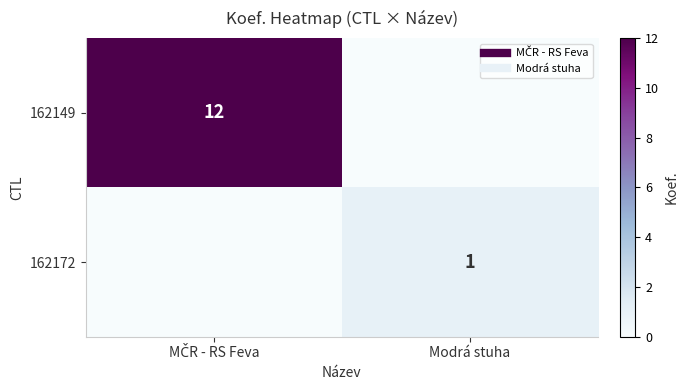

List the series in order of their peak value, lowest first.

162172, 162149